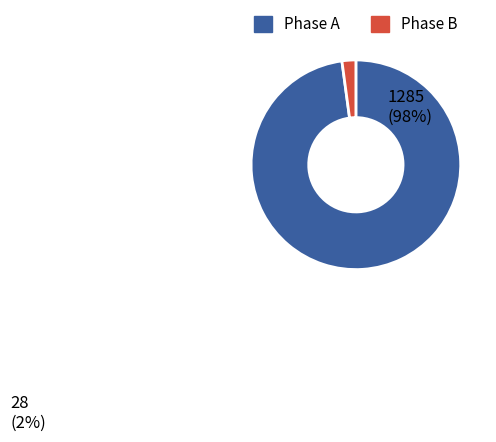

Is there a majority slice in this chart?

Yes